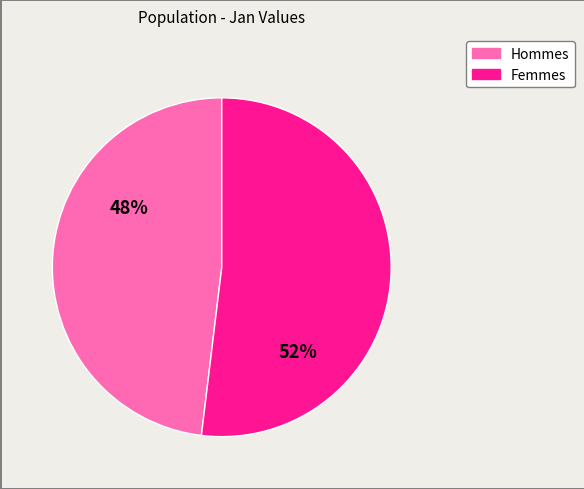

Is there any slice that represents more than half of the pie?

Yes